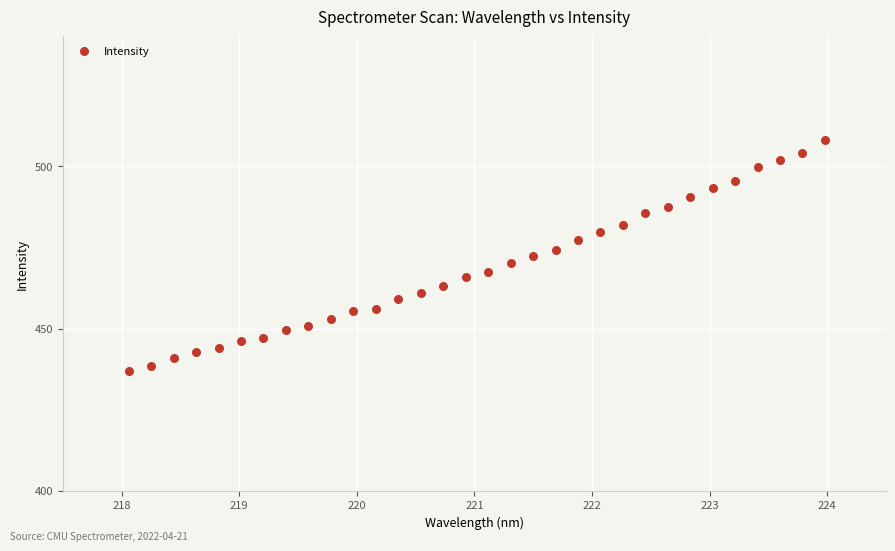

What is the range of Y values (max minus min)?

71.1